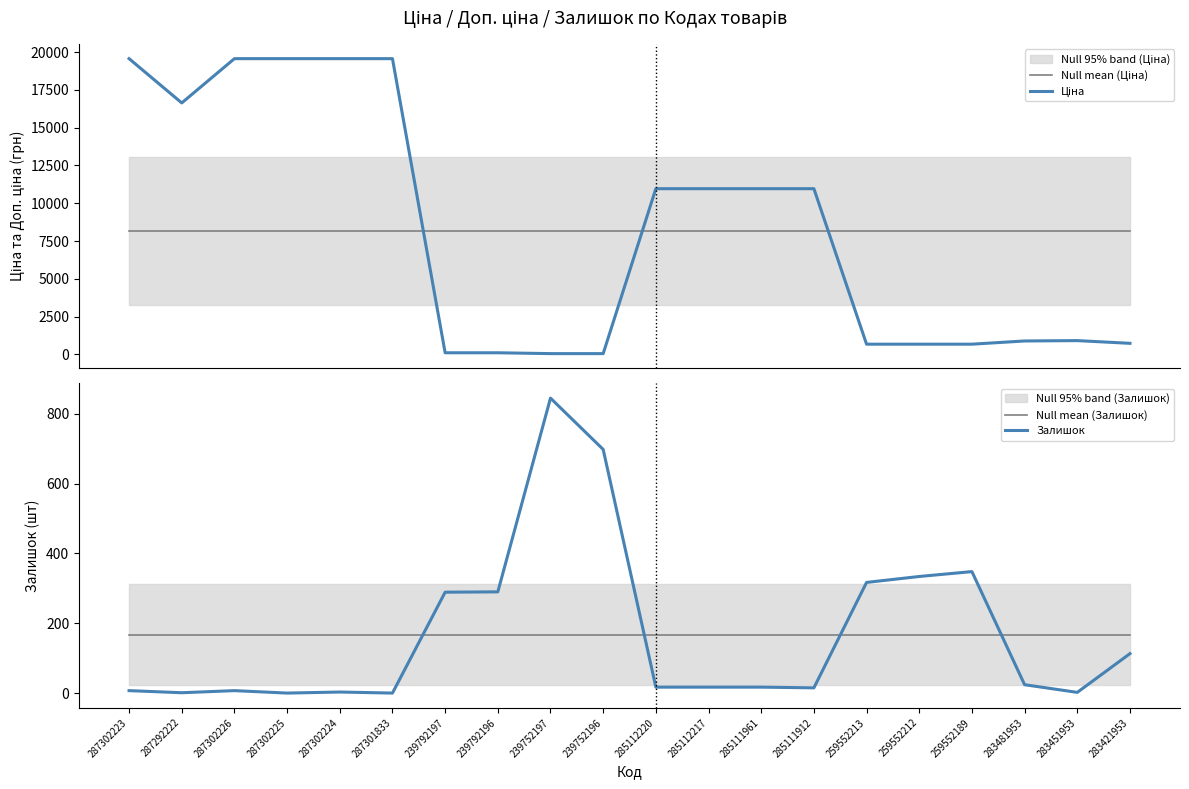

Is it true that Залишок equals 313.1 at 239752196?

False